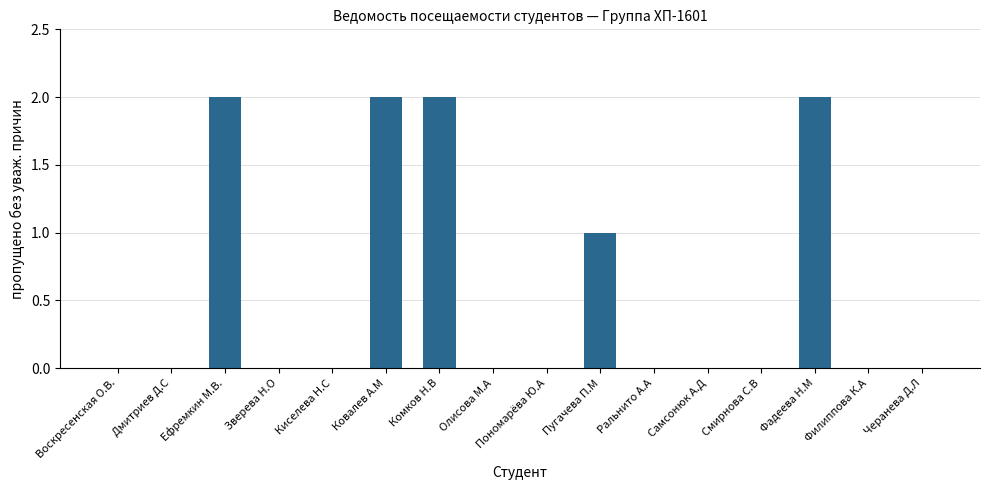

What is the sum of all values?

9